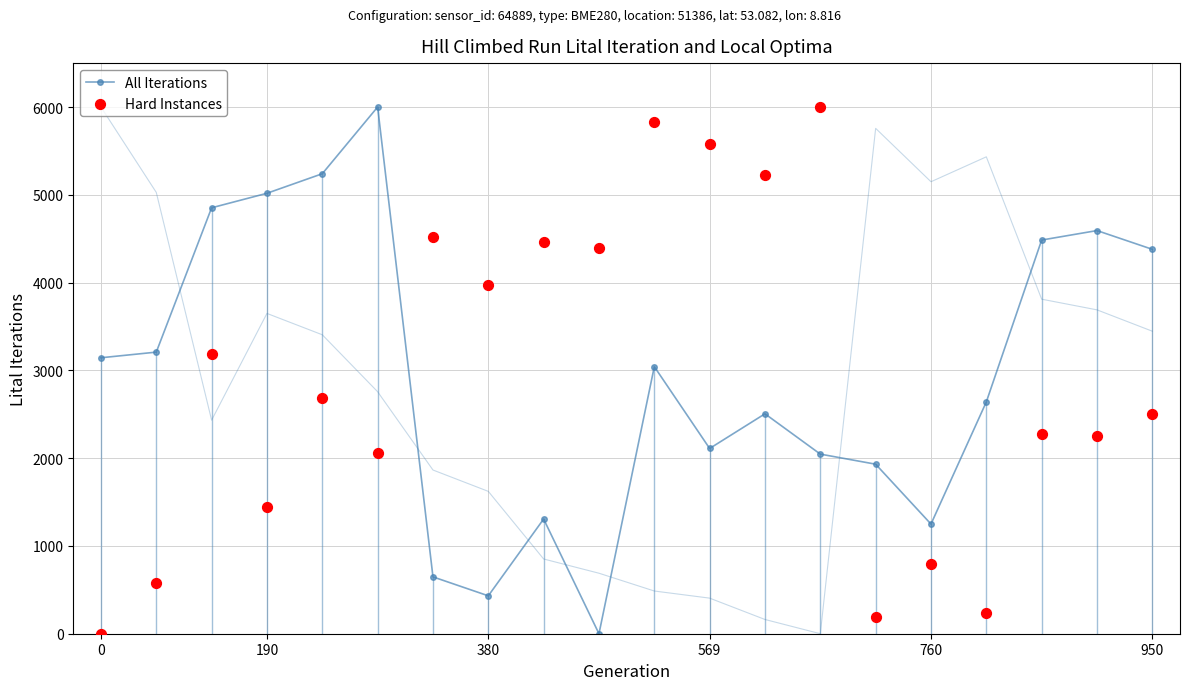

What are all the series names shown in the legend?

All Iterations, Hard Instances